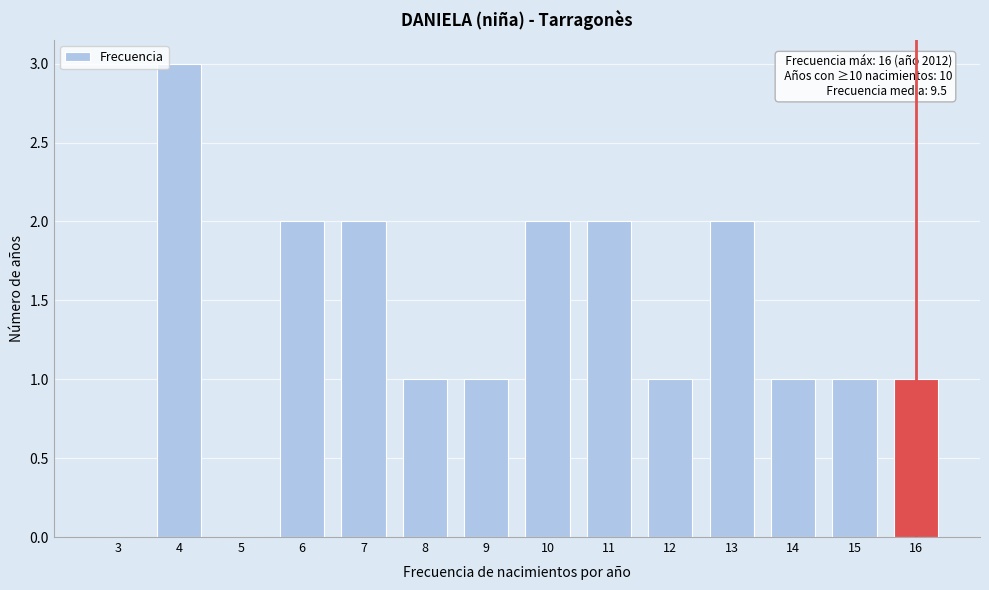

Reading left to right, what are all the values shown in this chart?

3=0	4=3	5=0	6=2	7=2	8=1	9=1	10=2	11=2	12=1	13=2	14=1	15=1	16=1